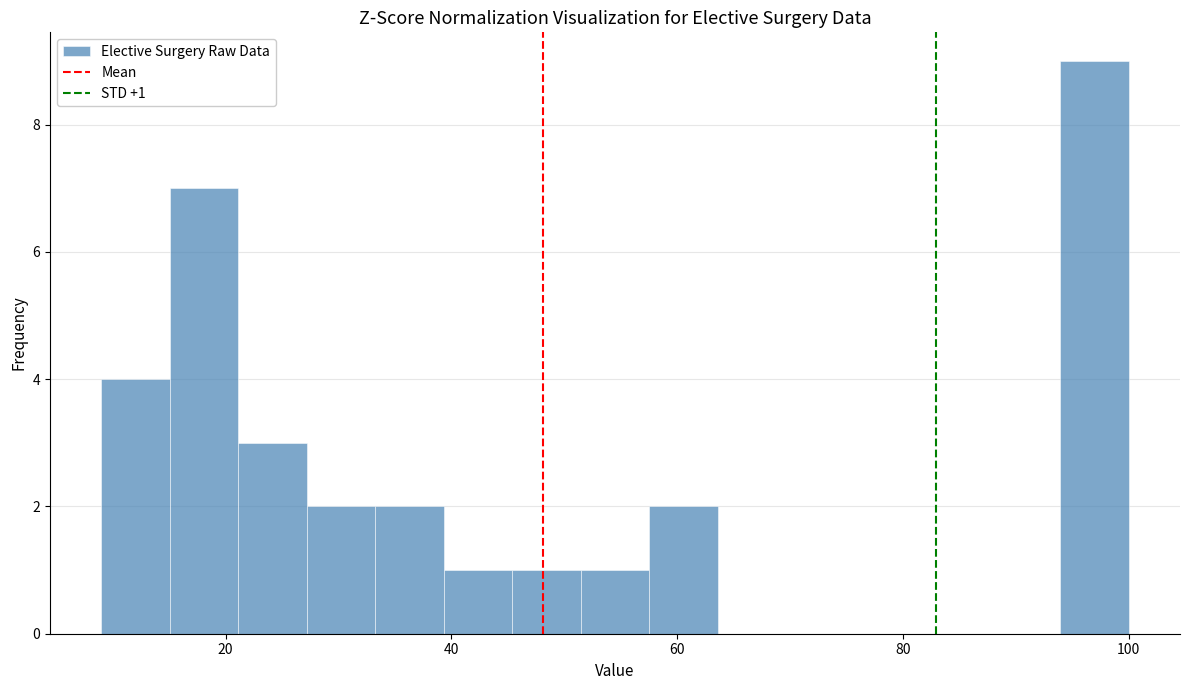

Read against the x-axis, roughly where is the centre of the tallest bar?

96